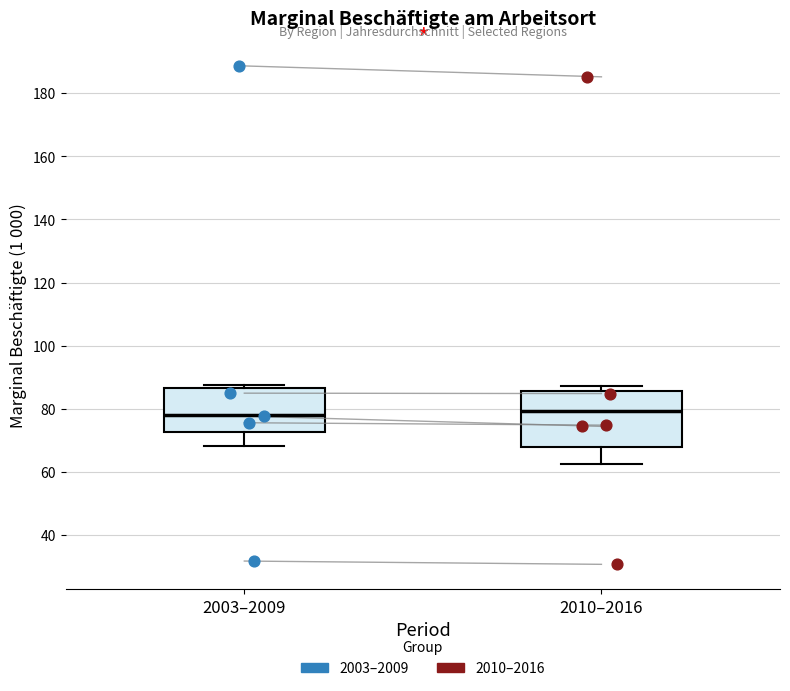

Comparing the boxes themselves (not the whiskers), which one is the tallest?

2010–2016